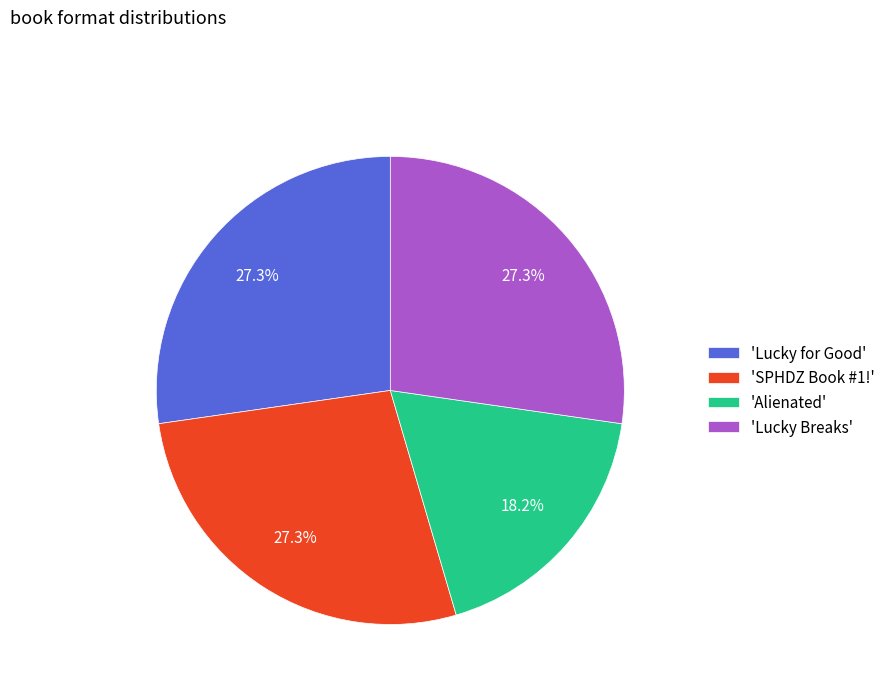

What is the total percentage of 'SPHDZ Book #1!' and 'Lucky for Good'?

54.5%